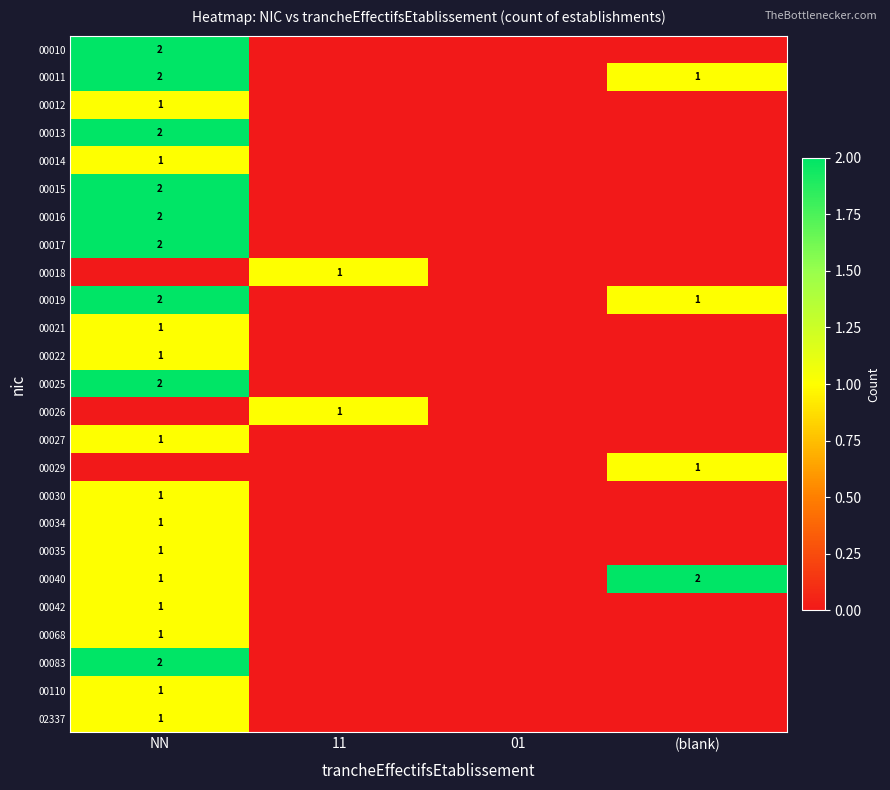

True or false: 00017 has a value of 2 at NN.

True